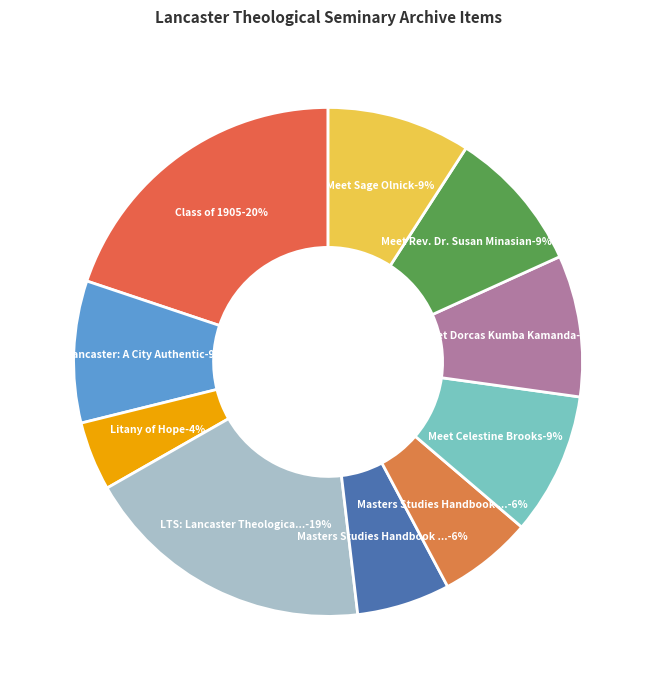

To the nearest percent, what is the combined percentage of Meet Sage Olnick and LTS: Lancaster Theological Seminary?

28%